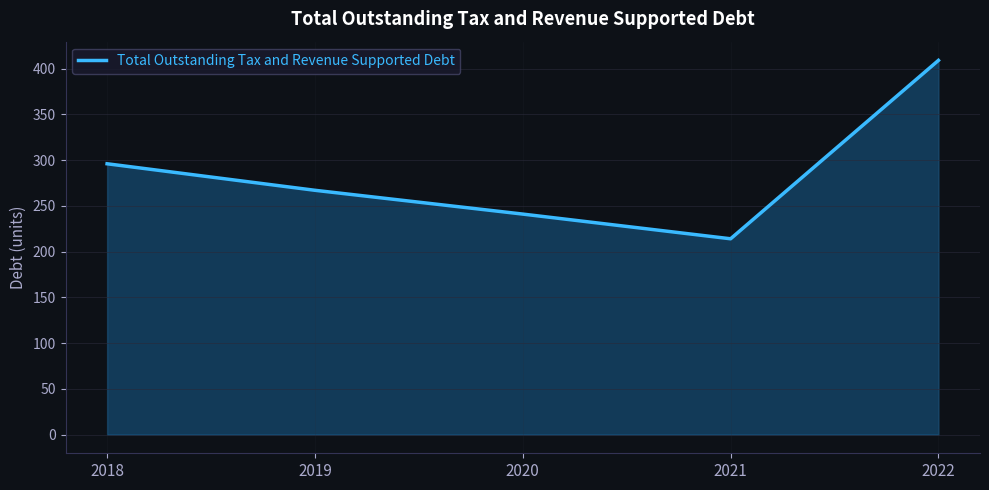

Count the number of data series in this chart.

1